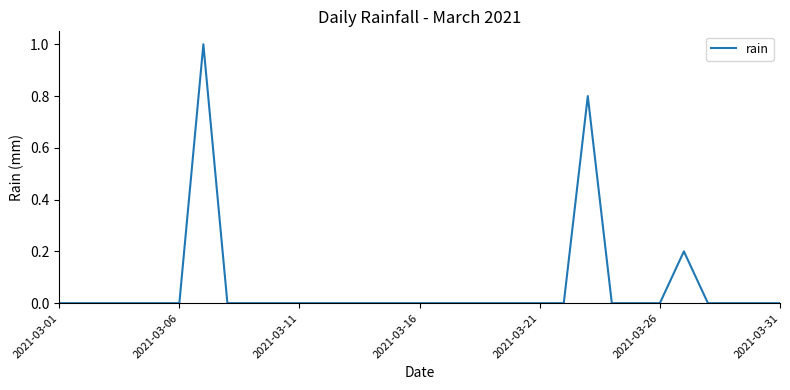

Reading left to right, what are all the values shown in this chart?

0.0	0.0	0.0	0.0	0.0	0.0	1.0	0.0	0.0	0.0	0.0	0.0	0.0	0.0	0.0	0.0	0.0	0.0	0.0	0.0	0.0	0.0	0.8	0.0	0.0	0.0	0.2	0.0	0.0	0.0	0.0